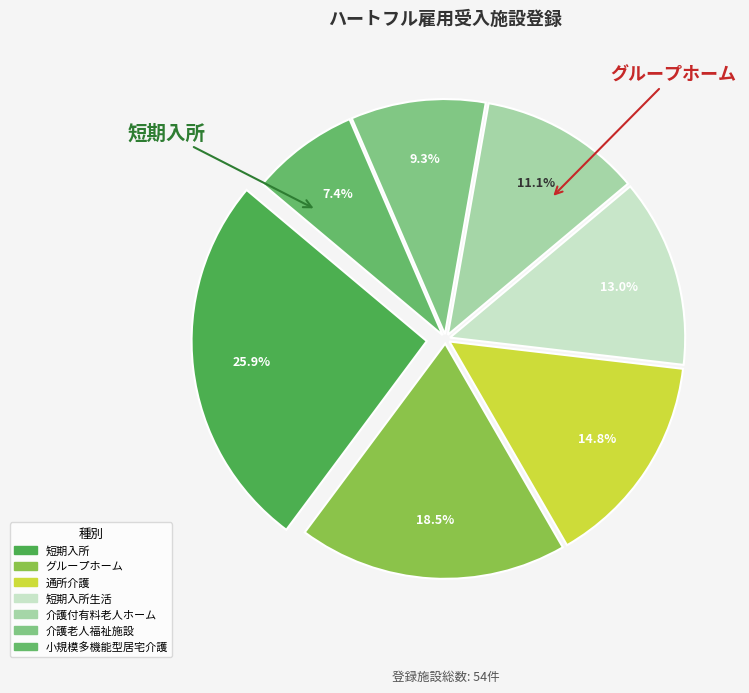

How many slices are in this pie chart?

7